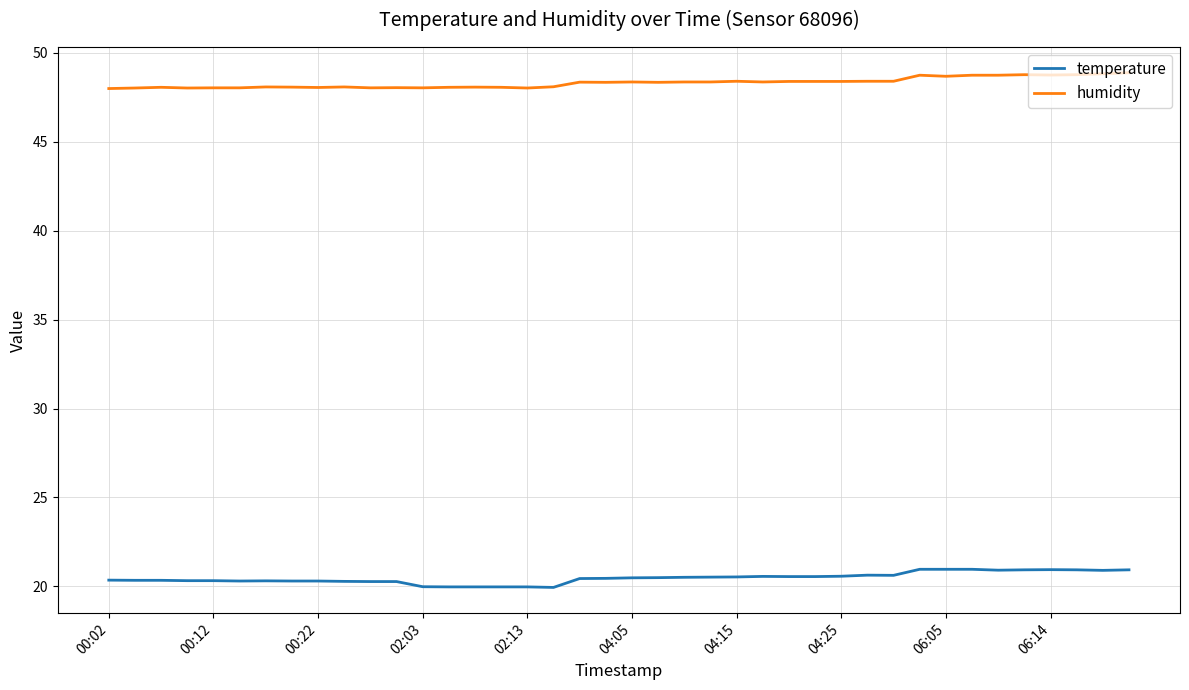

What is the difference between the maximum and minimum values in the temperature series?

1.0